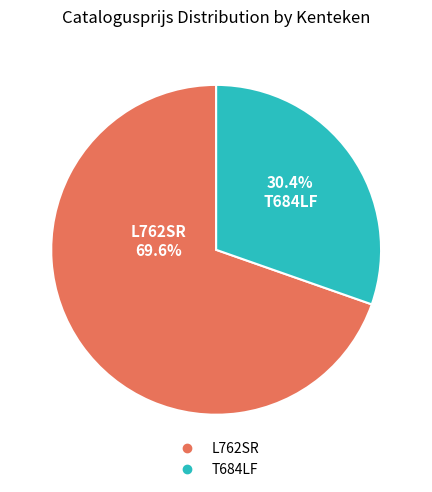

Which has a higher value, L762SR or T684LF?

L762SR